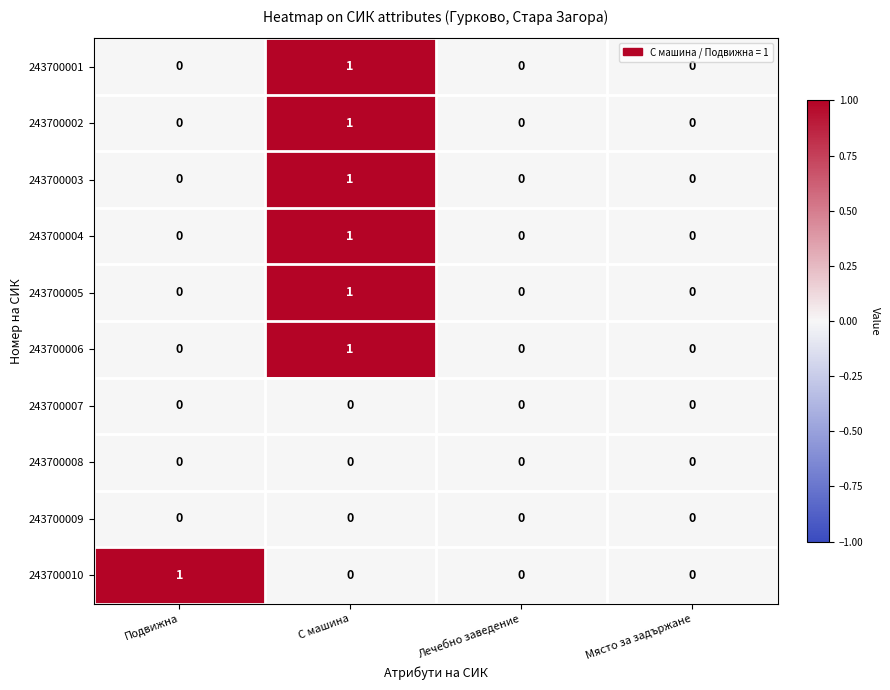

True or false: 243700008 has a value of 0 at Лечебно заведение.

True